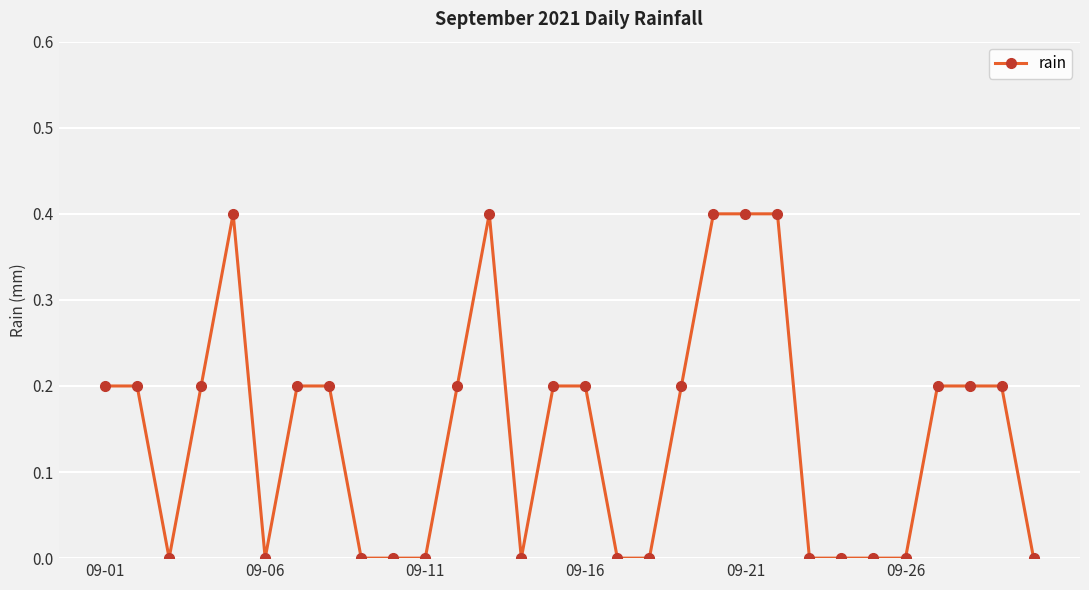

What is the average value?

0.1